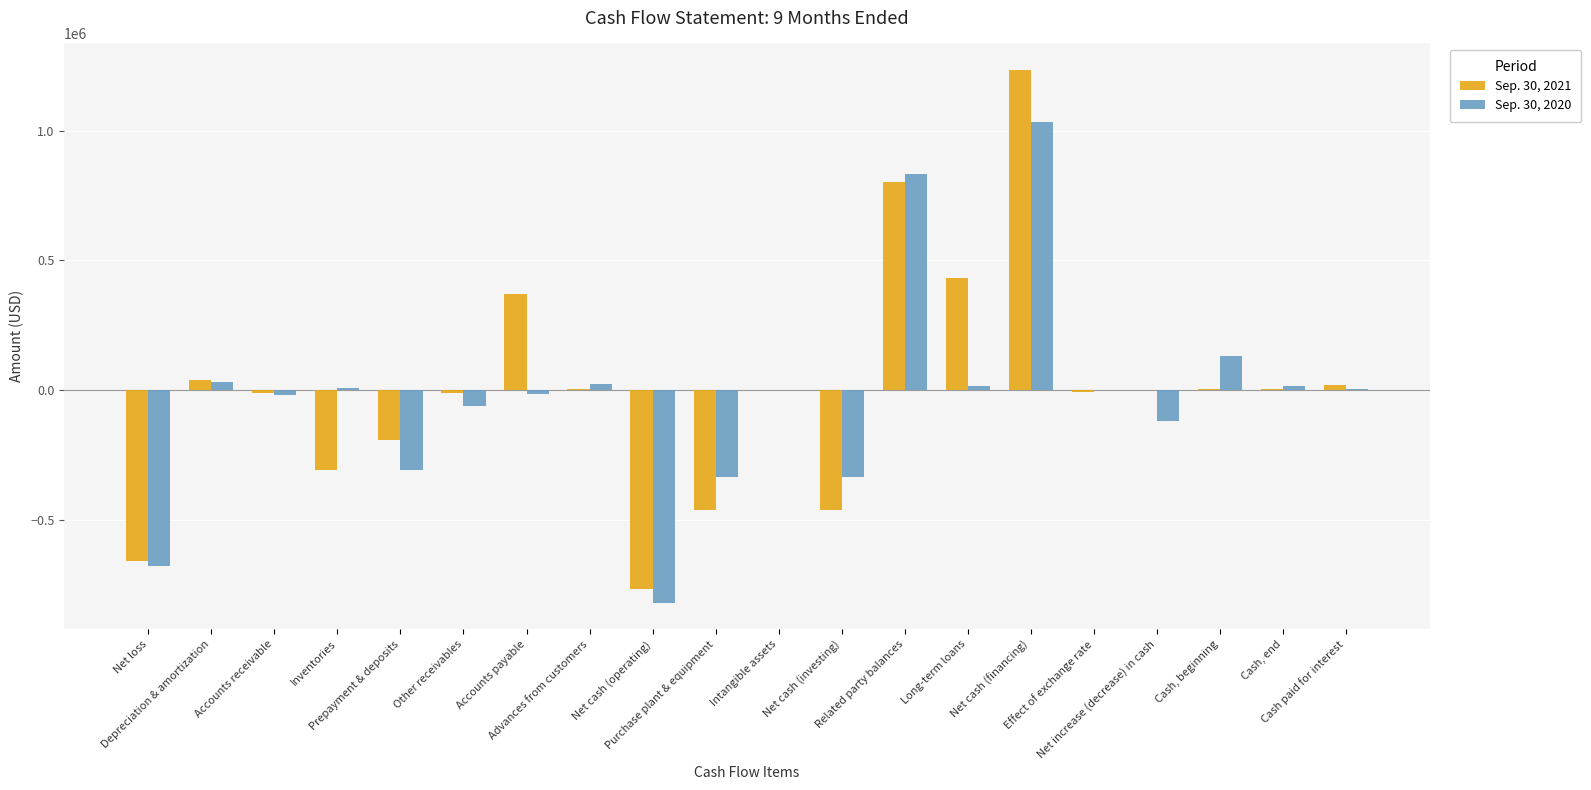

What is the greatest value displayed?

1232933